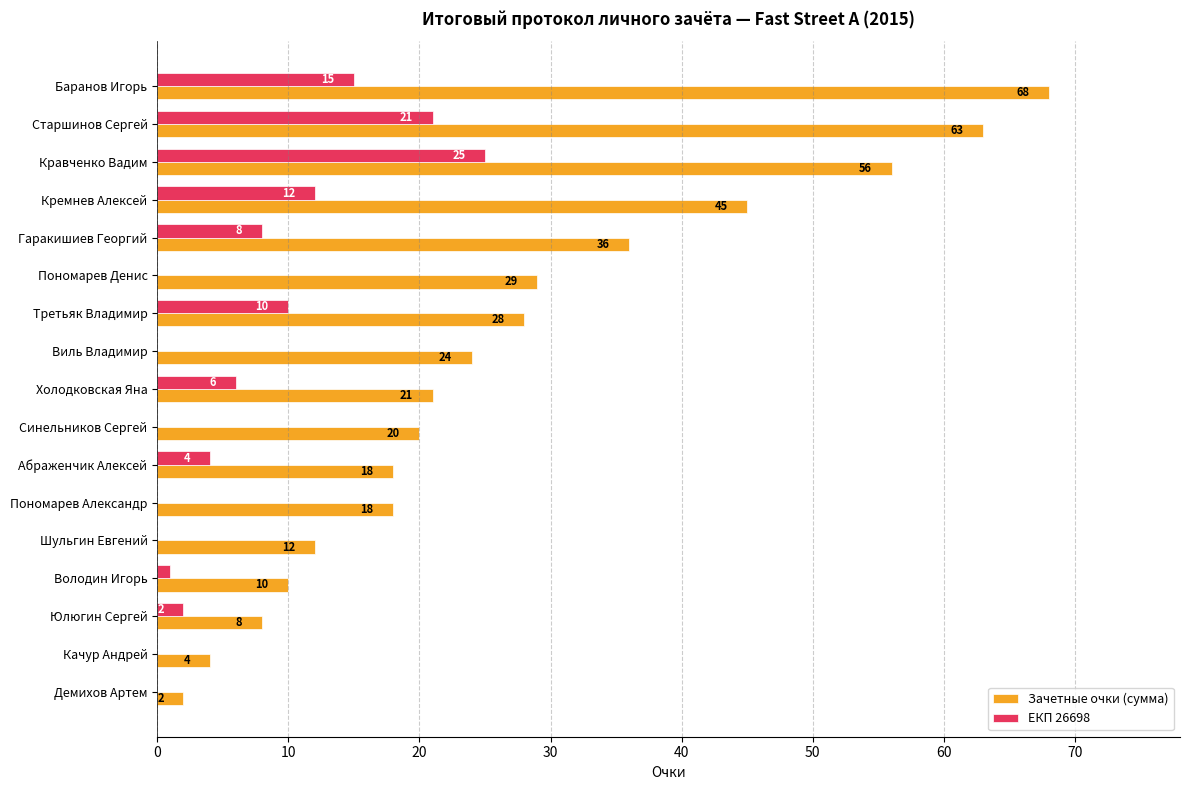

What is the sum of the Зачетные очки (сумма) values at Юлюгин Сергей and Холодковская Яна?

29